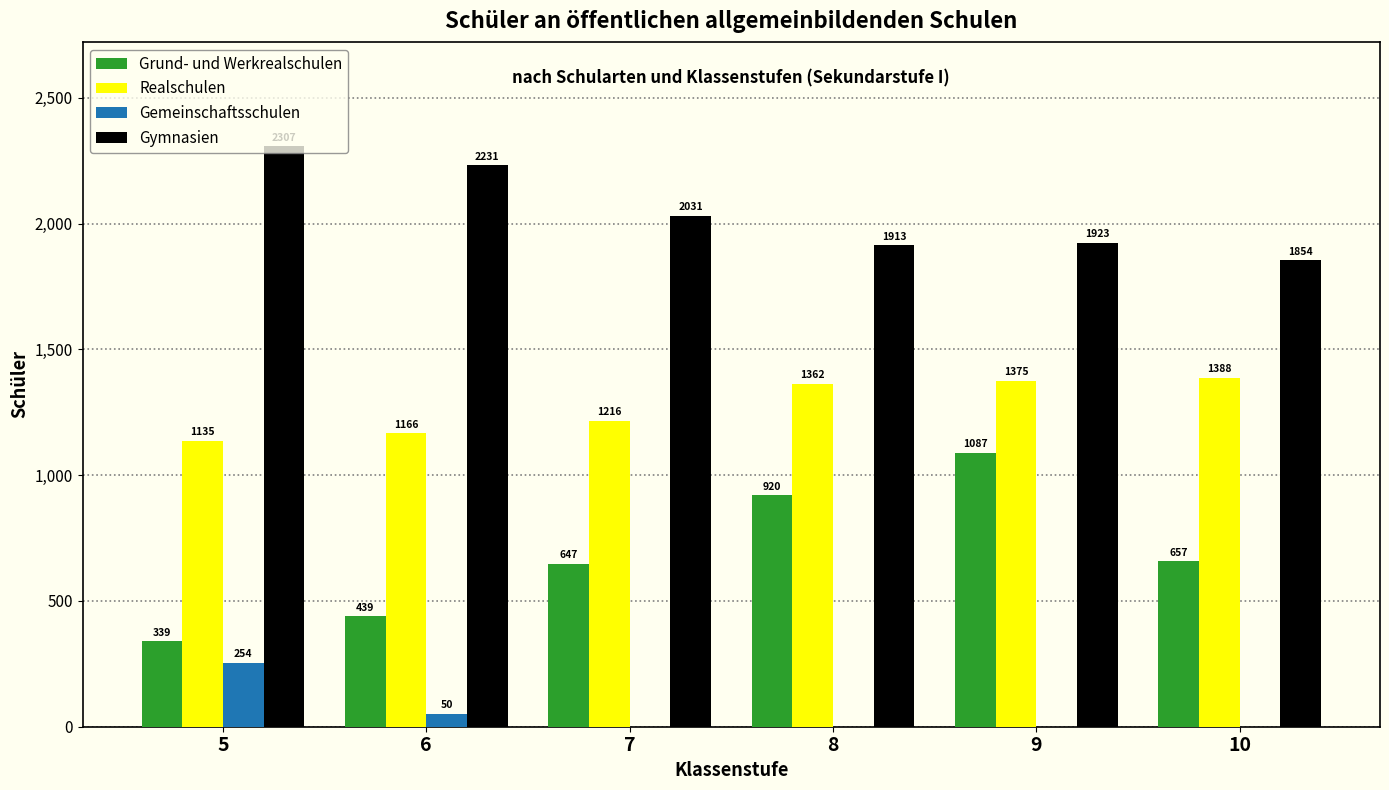

Where is Gymnasien nearest to the value 2080?

7